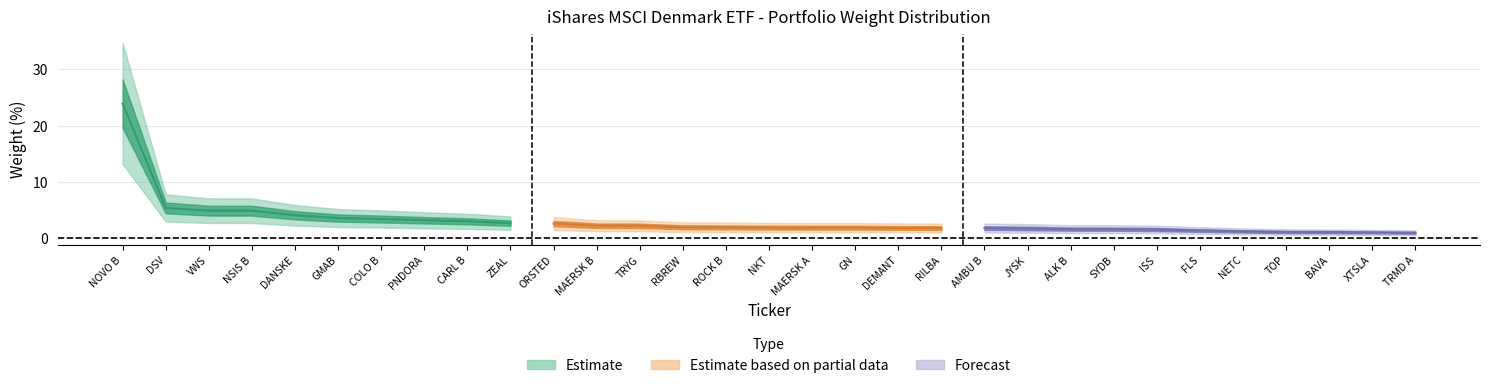

Is it true that the value at JYSK is 0.8?

False